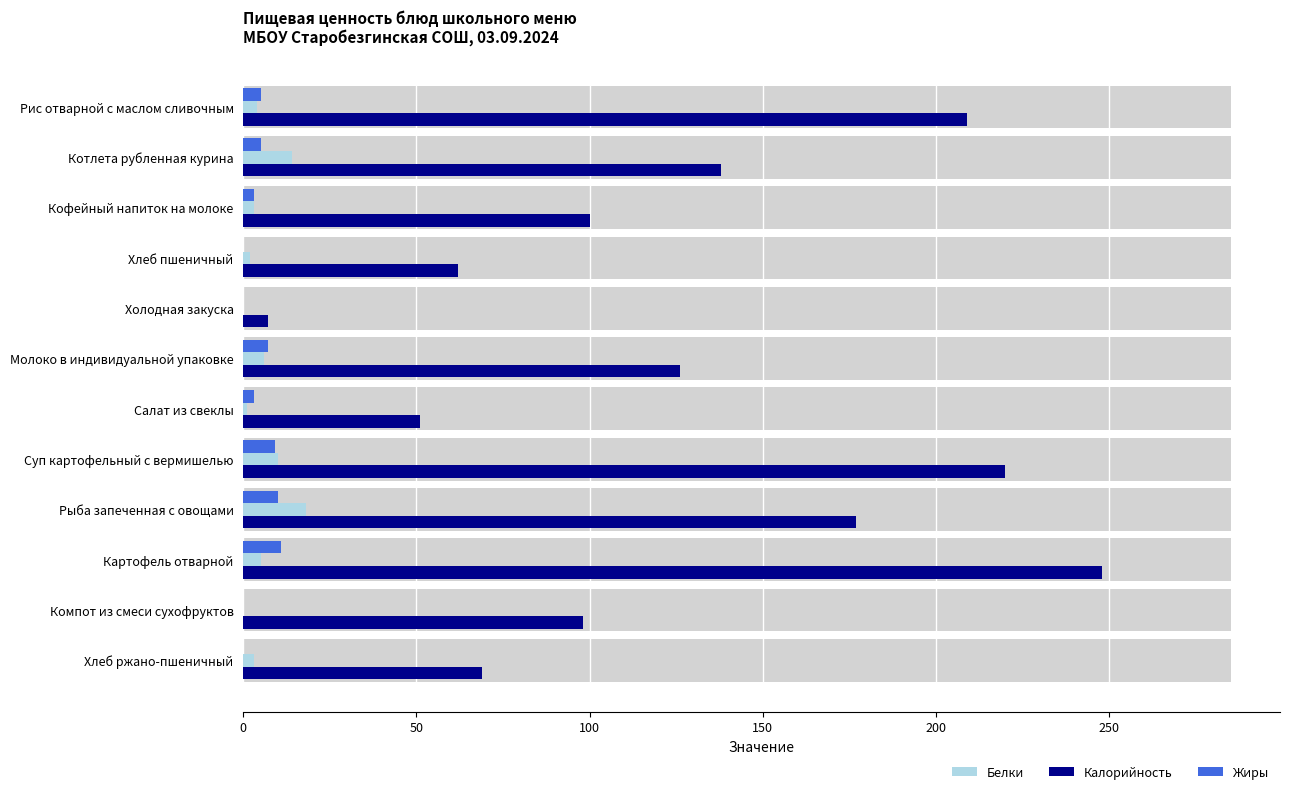

What is the value of the Калорийность bar at the 6th from the left?

126